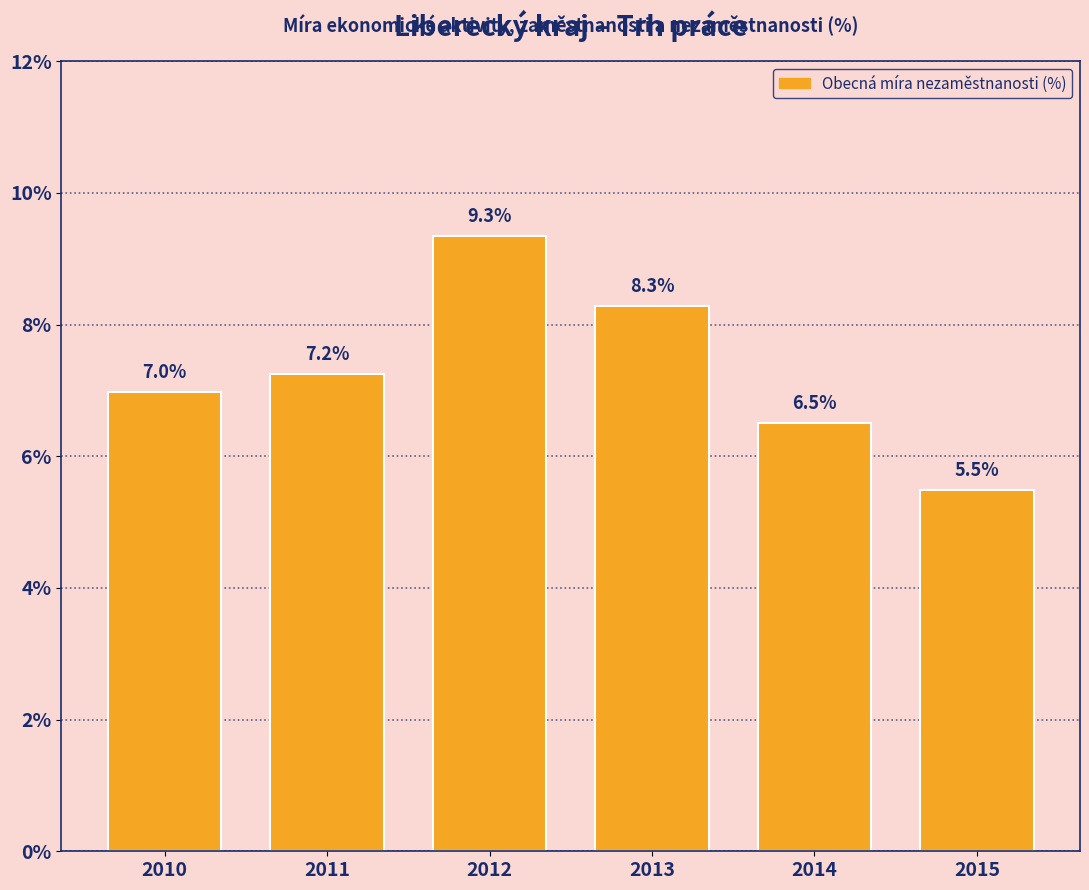

Reading left to right, transcribe all the data shown in this chart.

2010=7.0	2011=7.2	2012=9.3	2013=8.3	2014=6.5	2015=5.5